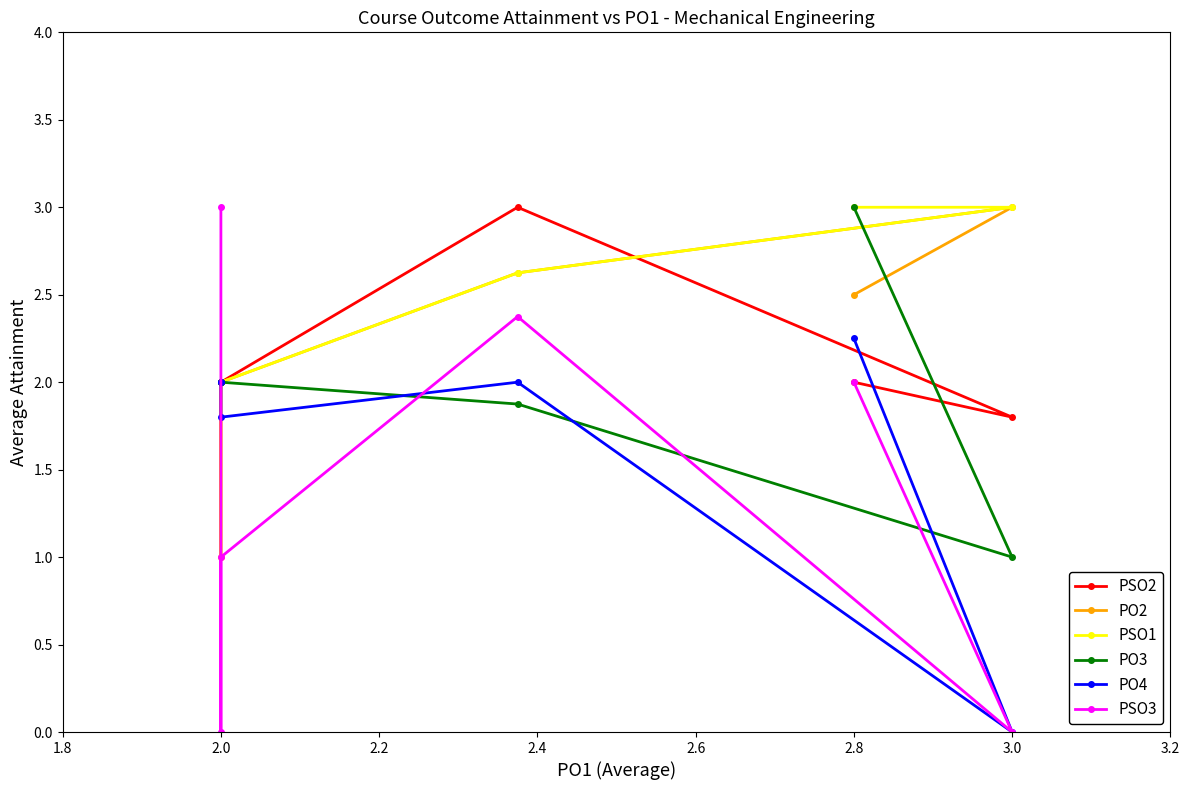

The PSO3 series shows 0.0 at 3.0. True or false?

True